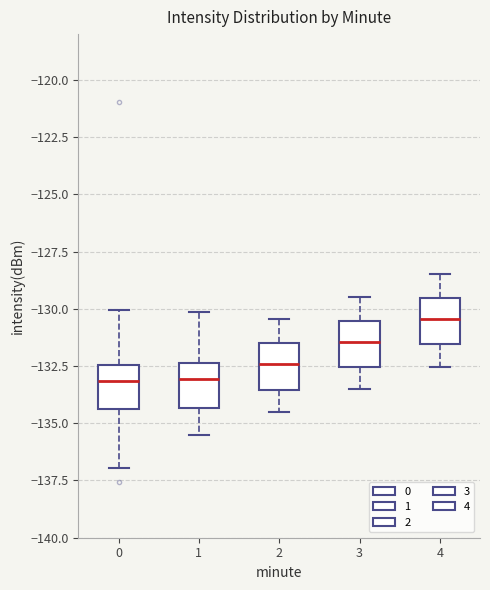

Reading left to right, transcribe this box plot: for each box, give where its median line is, the range the box spans, and where its two whiskers end, as read against the y-axis. The values are not printed on the chart, so give them approximately, as read against the axis.

0: median -133.0, box -134.5 to -132.5, whiskers -137.0 to -130.0
1: median -133.0, box -134.5 to -132.5, whiskers -135.5 to -130.0
2: median -132.5, box -133.5 to -131.5, whiskers -134.5 to -130.5
3: median -131.5, box -132.5 to -130.5, whiskers -133.5 to -129.5
4: median -130.5, box -131.5 to -129.5, whiskers -132.5 to -128.5